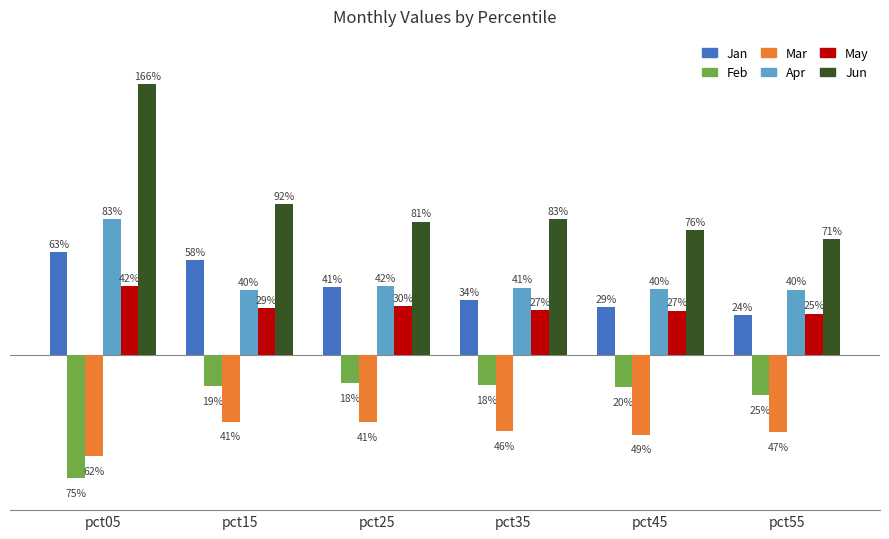

The Jan series shows 0.4 at pct45. True or false?

False